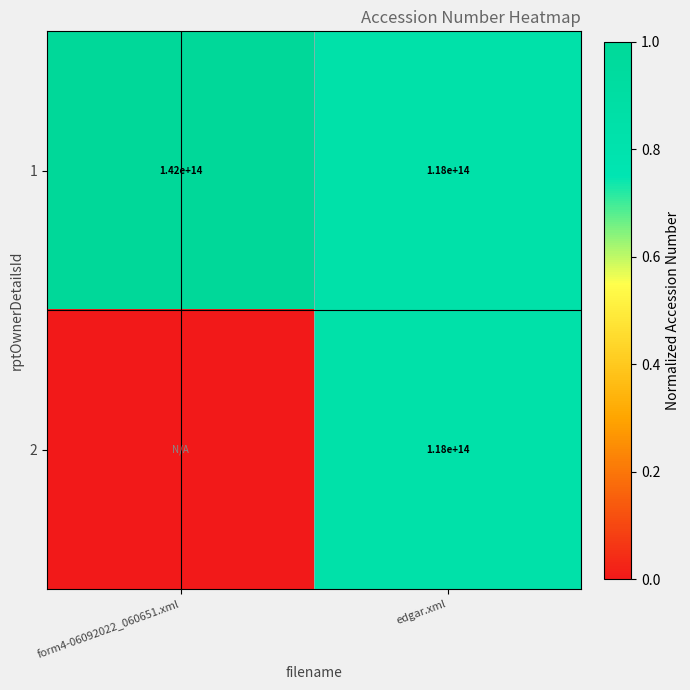

Rank the categories by 1 value from highest to lowest.

form4-06092022_060651.xml, edgar.xml